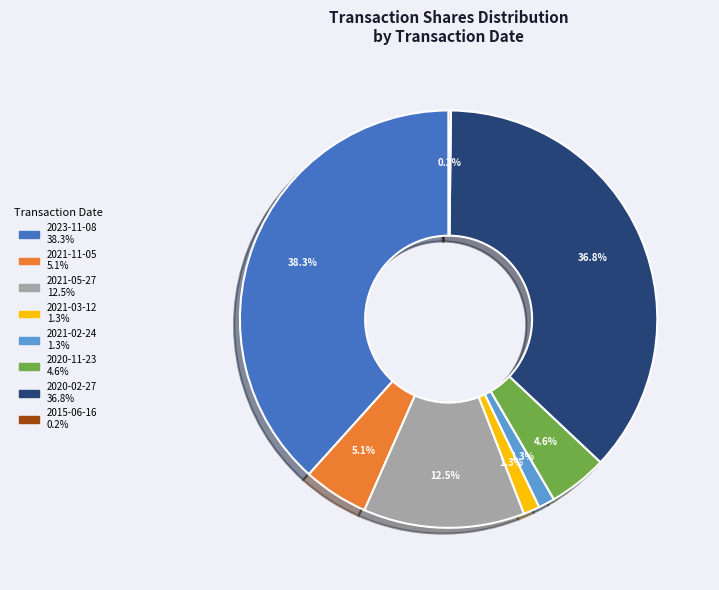

Which category has the biggest portion of the pie?

2023-11-08